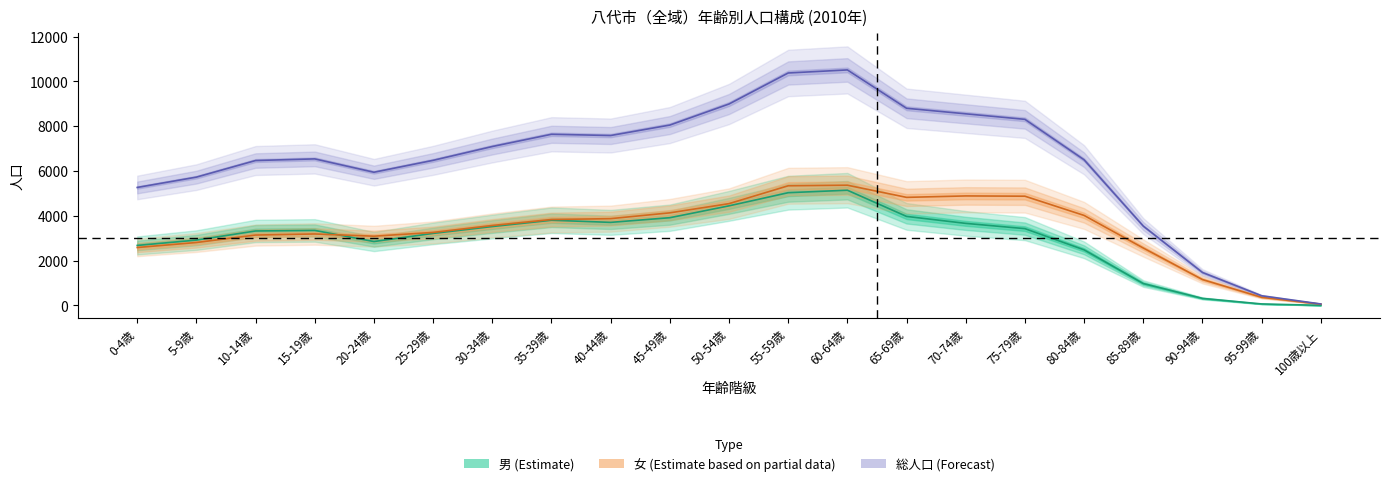

What is the label of the 14th point from the right?

35-39歳